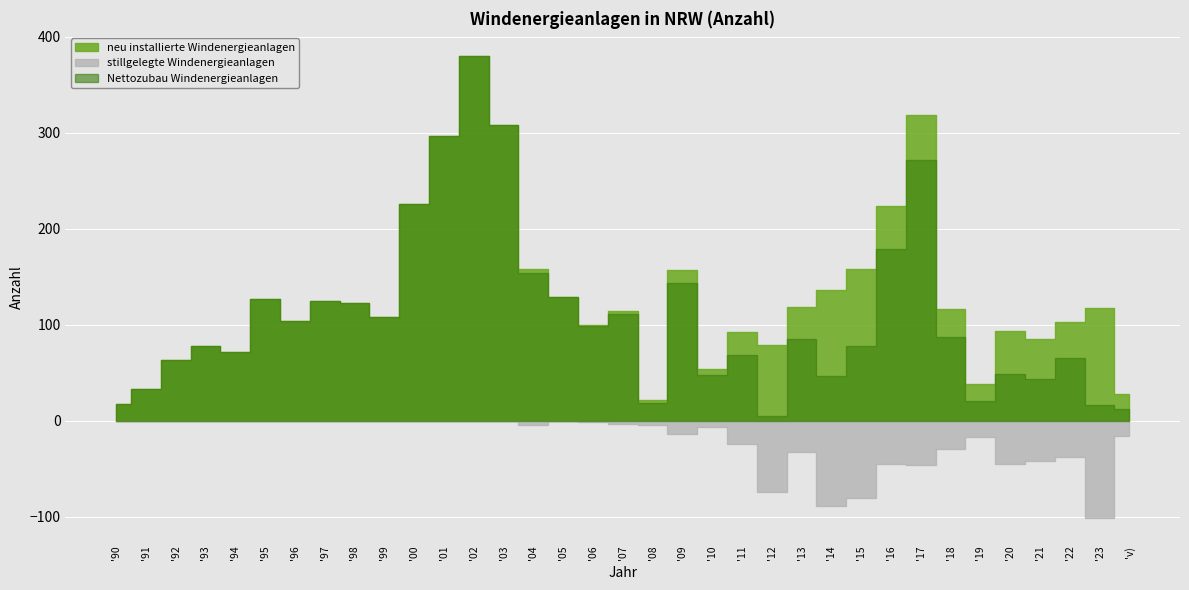

What is the minimum value for neu installierte Windenergieanlagen?

17